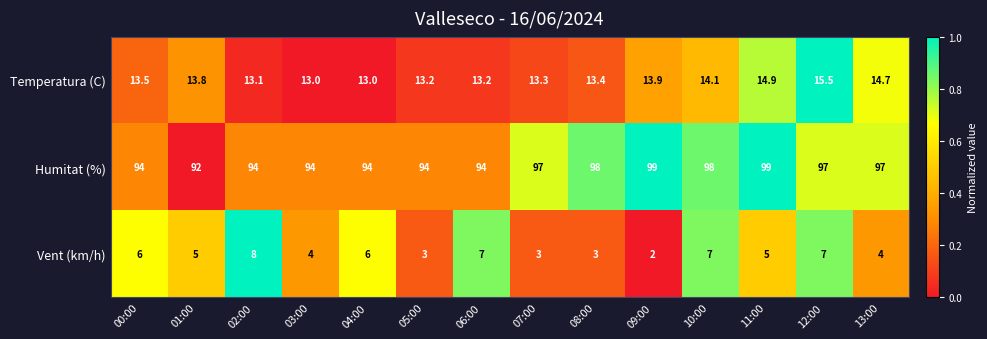

Which series has the largest total across all categories?

Humitat (%)